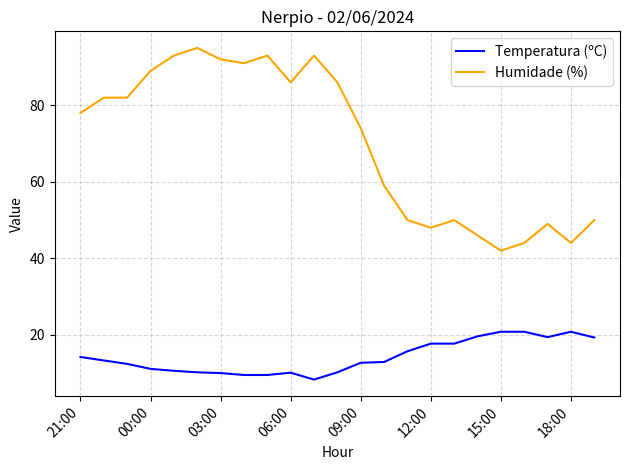

How many lines are shown in the chart?

2